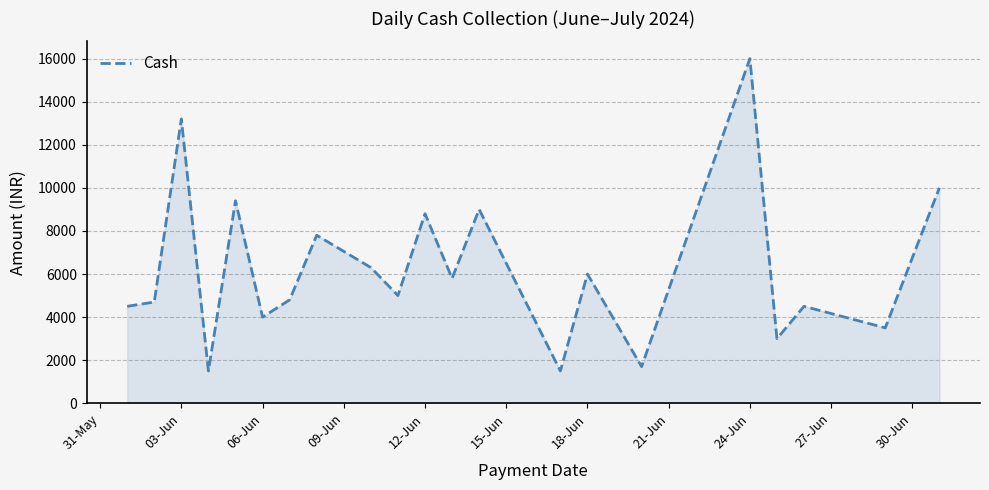

What is the maximum value shown in the chart?

16000